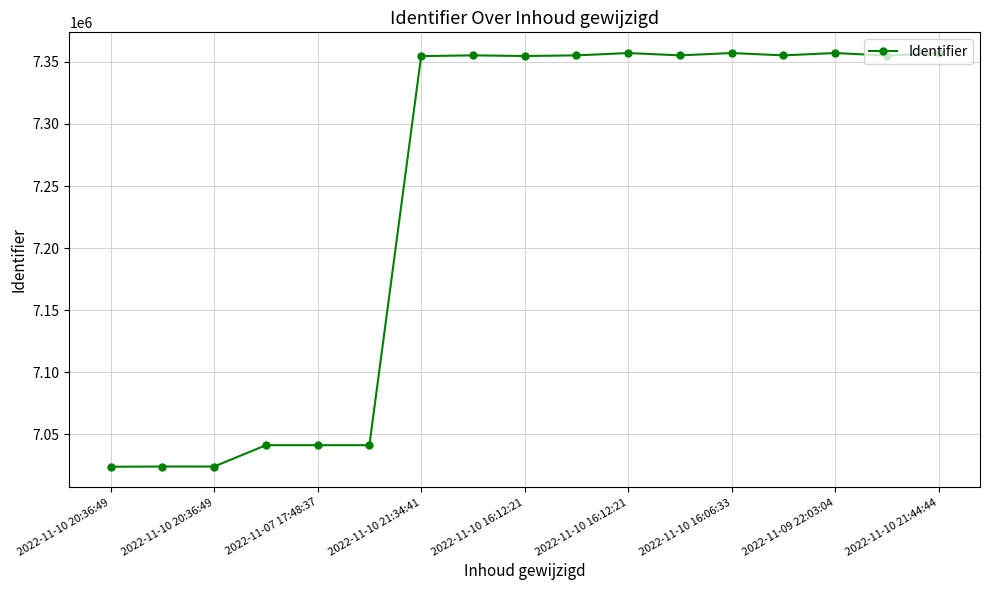

What is the maximum value shown in the chart?

7357084